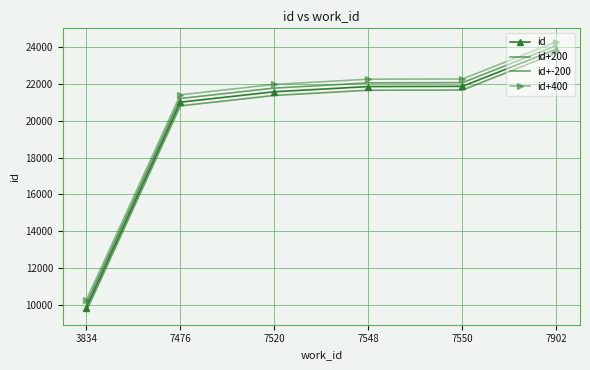

How many lines are shown in the chart?

4